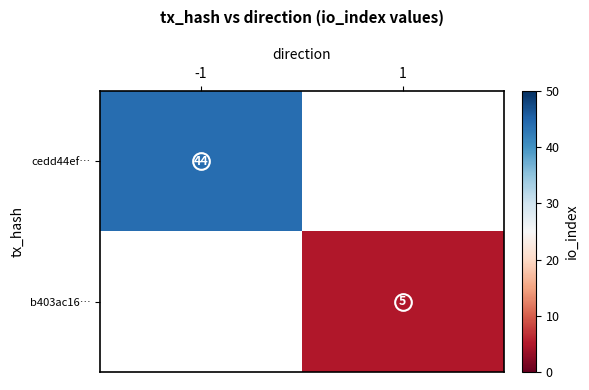

At -1, list the series in order from smallest to largest.

cedd44ef…, b403ac16…